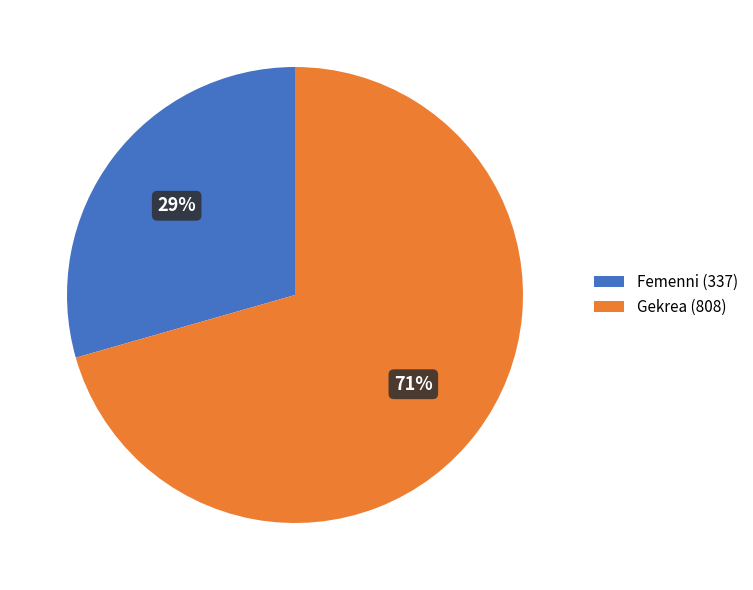

Do Femenni (337) and Gekrea (808) together represent more than half of the pie?

Yes